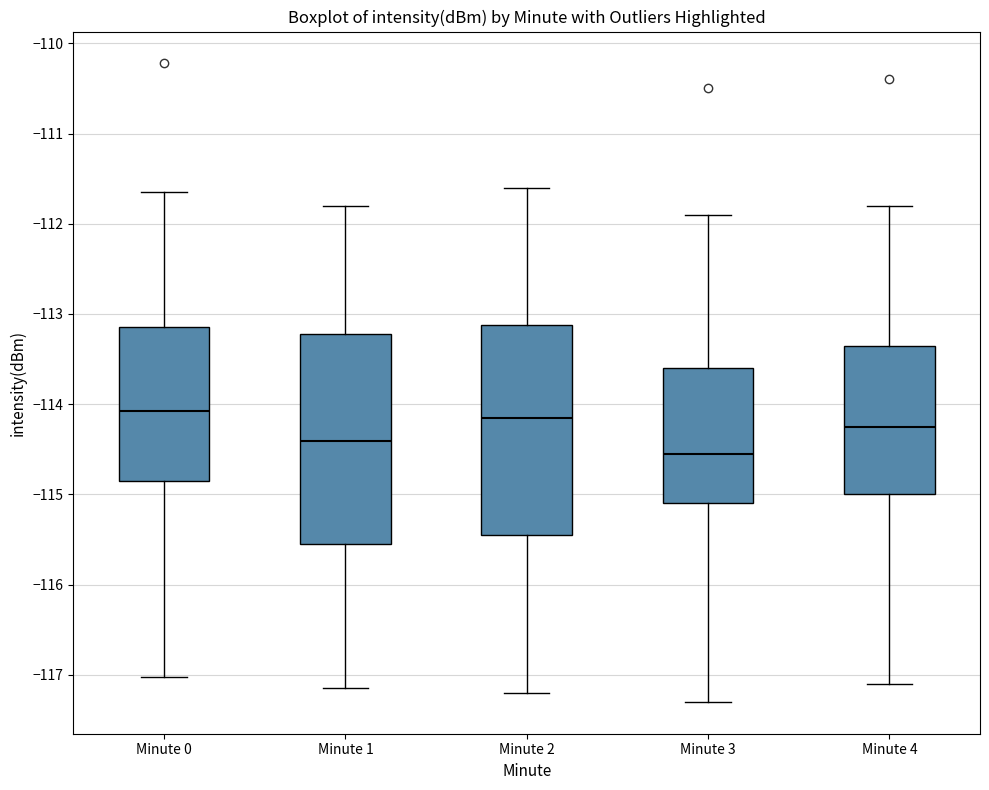

Reading left to right, read every box against the y-axis: the position of its median line, the range the box covers, and the ends of its whiskers. The values are not printed on the chart, so give them approximately, as read against the axis.

Minute 0: median -114.1, box -114.9 to -113.1, whiskers -117.0 to -111.6
Minute 1: median -114.4, box -115.5 to -113.2, whiskers -117.1 to -111.8
Minute 2: median -114.1, box -115.4 to -113.1, whiskers -117.2 to -111.6
Minute 3: median -114.5, box -115.1 to -113.6, whiskers -117.3 to -111.9
Minute 4: median -114.2, box -115.0 to -113.3, whiskers -117.1 to -111.8